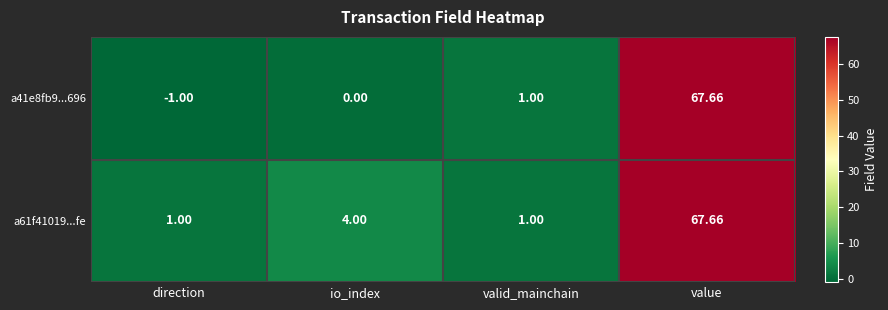

Which series has the largest total across all categories?

a61f41019...fe